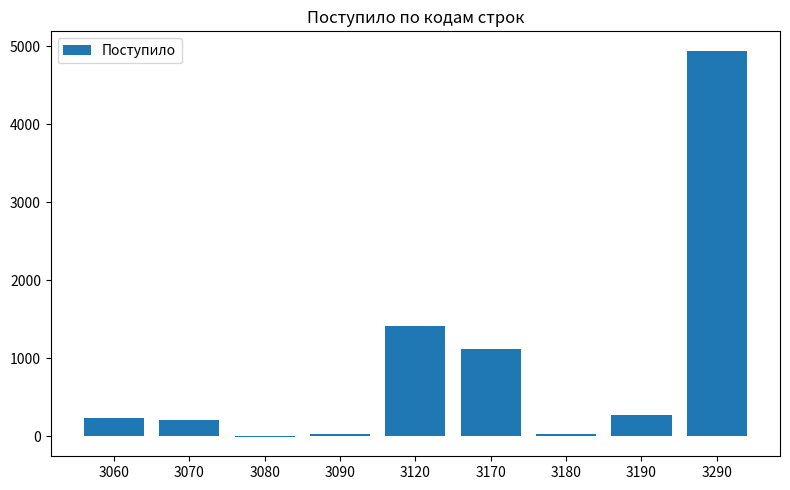

What is the change in value from 3070 to 3180?

-181